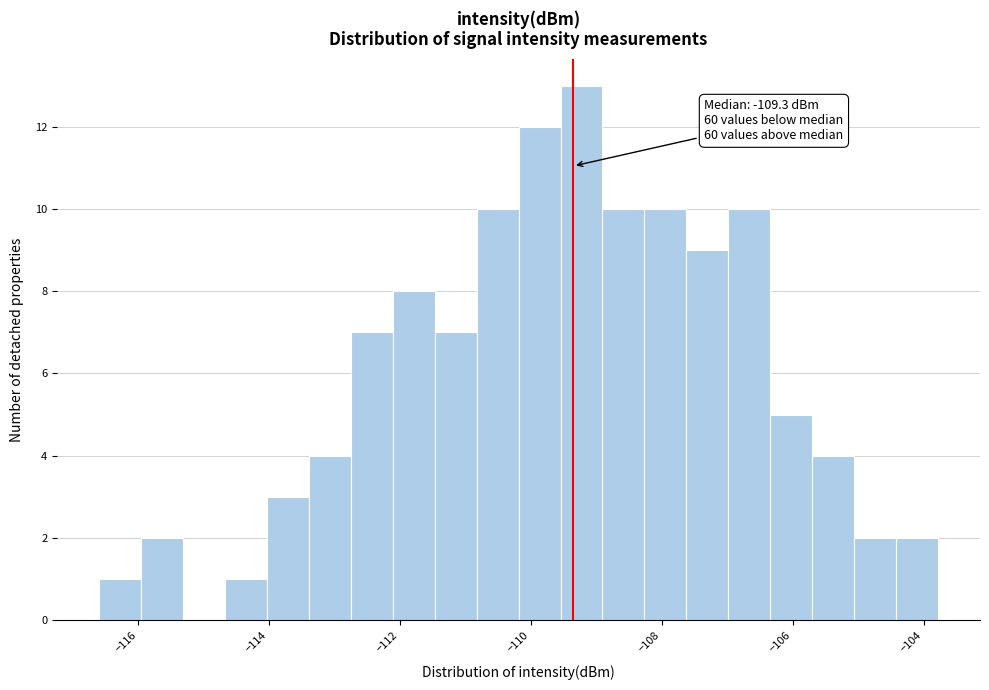

Read against the x-axis, roughly where is the centre of the tallest bar?

-109.2